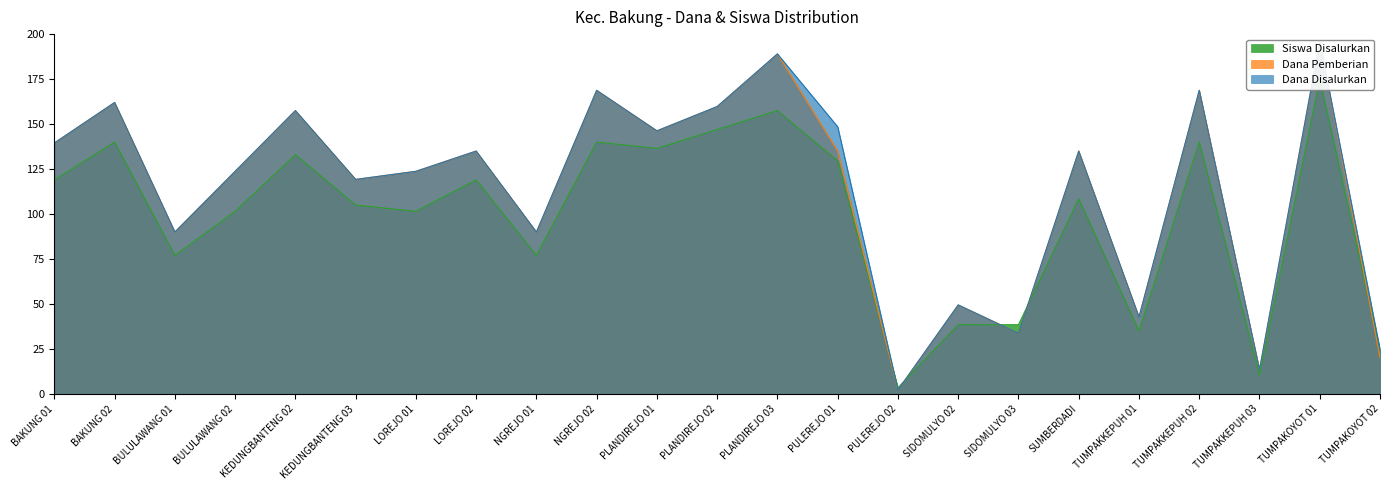

Between LOREJO 01 and SUMBERDADI, which series saw the biggest shift?

Dana Disalurkan